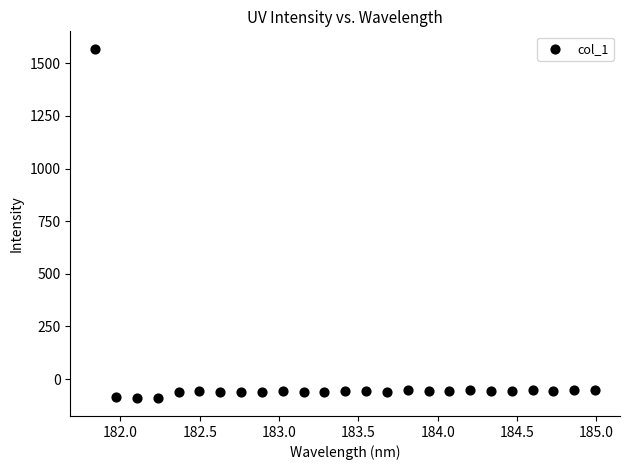

What is the range of X values (max minus min)?

3.1